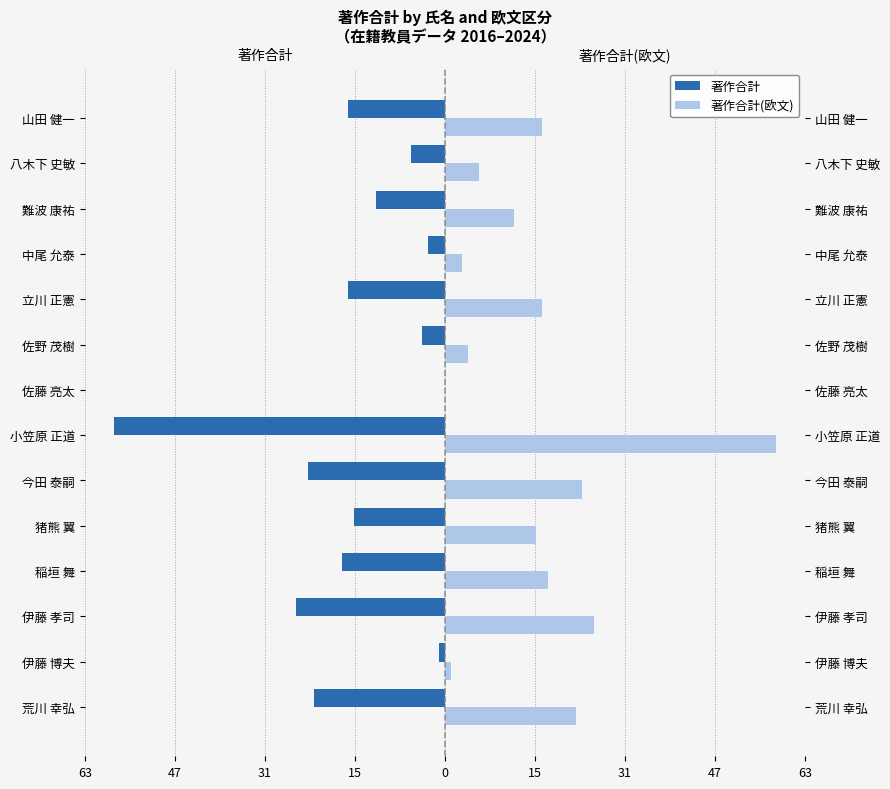

How many series are shown in this chart?

2